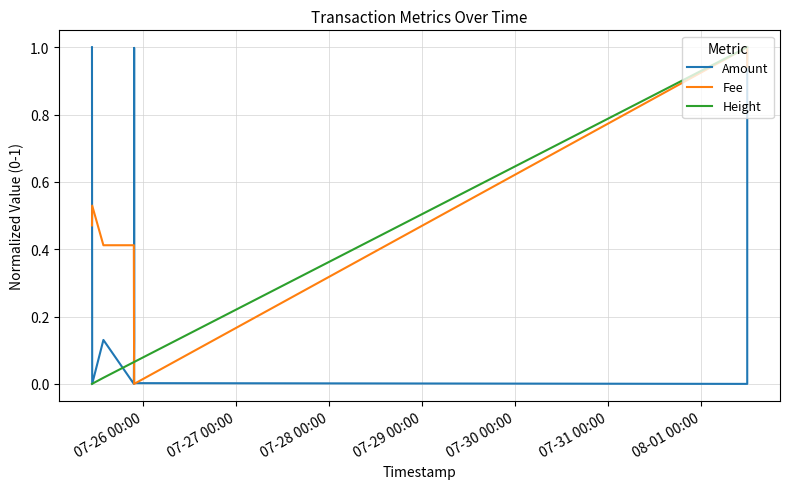

What is the average value of the Amount series?

0.4